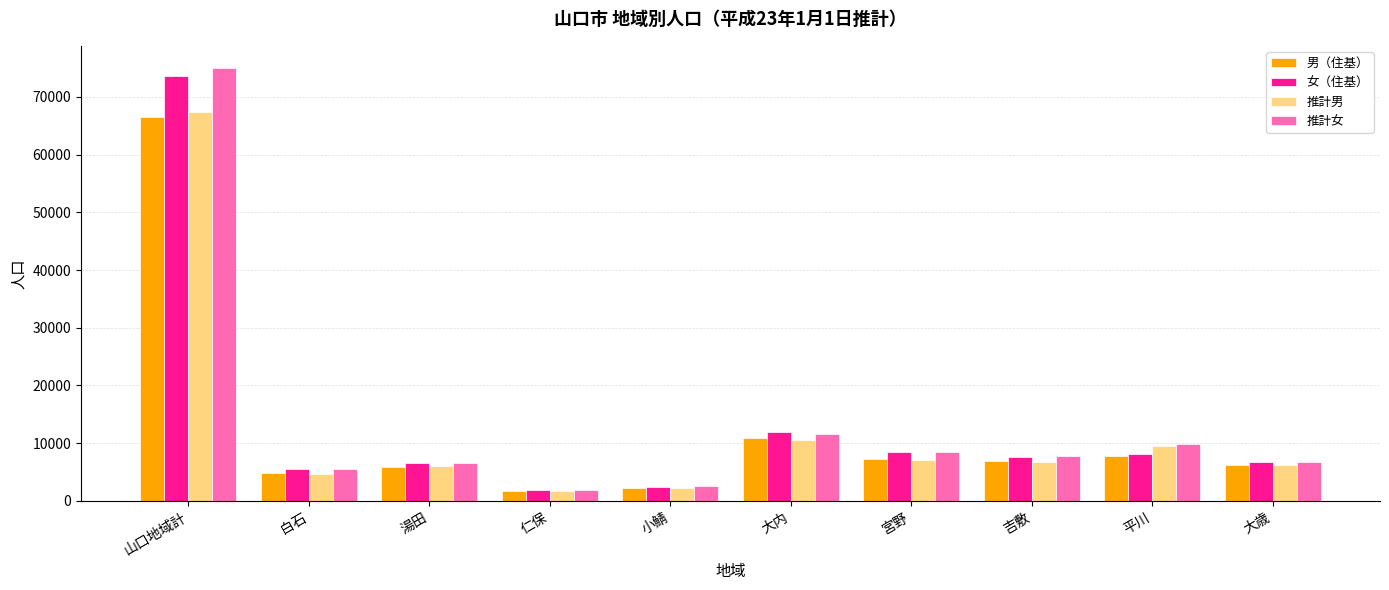

What is the label of the 1st bar from the left?

山口地域計